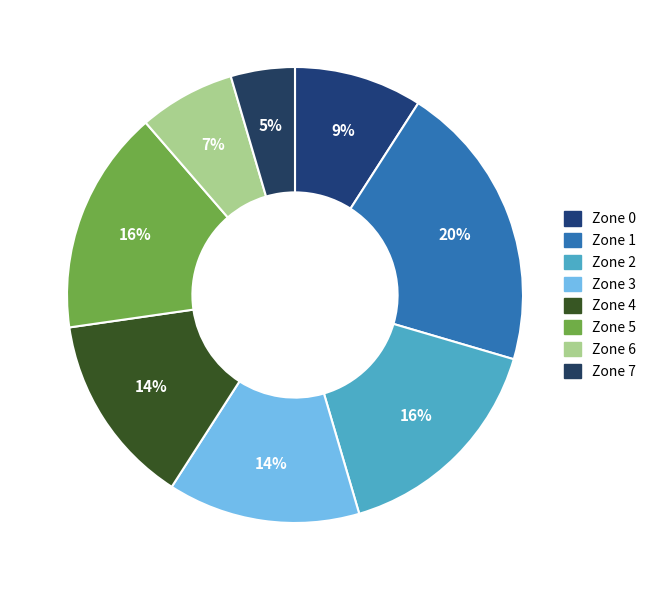

Count the number of slices in the pie.

8